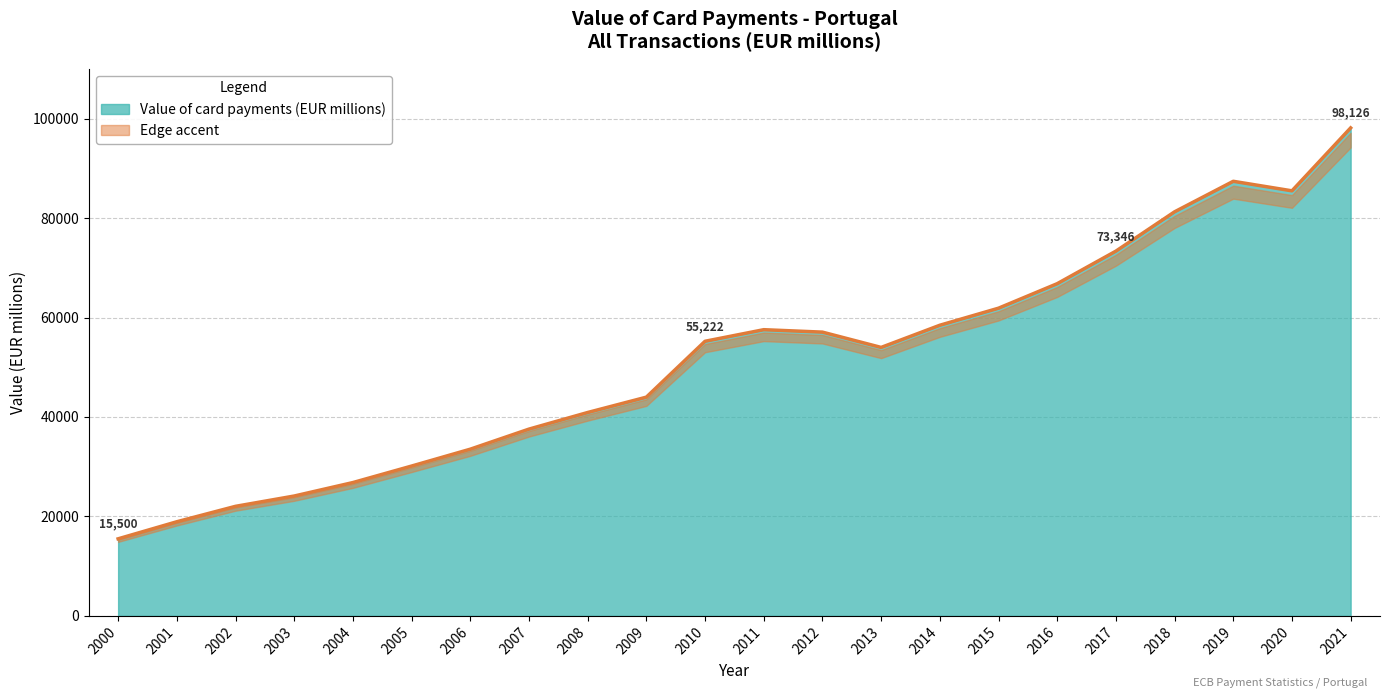

True or false: the data shows 11529.3 at 2012.

False